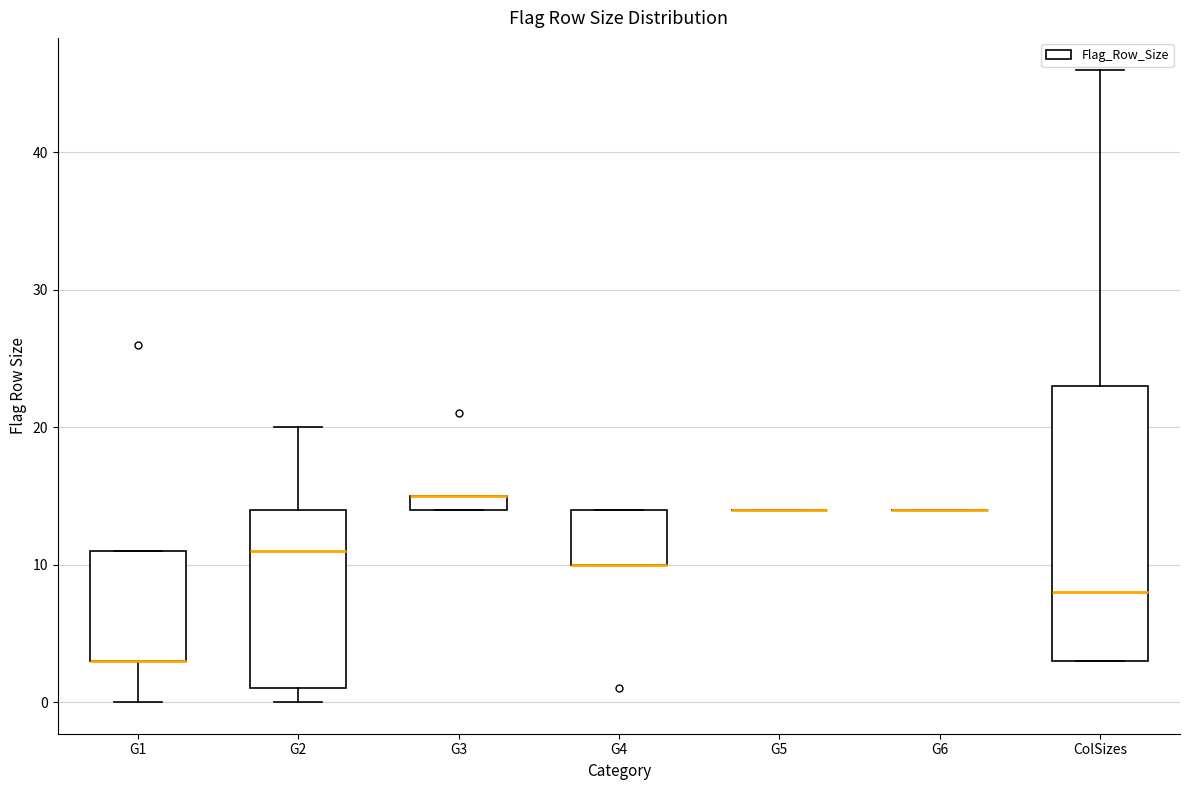

Comparing the boxes themselves (not the whiskers), which one is the tallest?

ColSizes